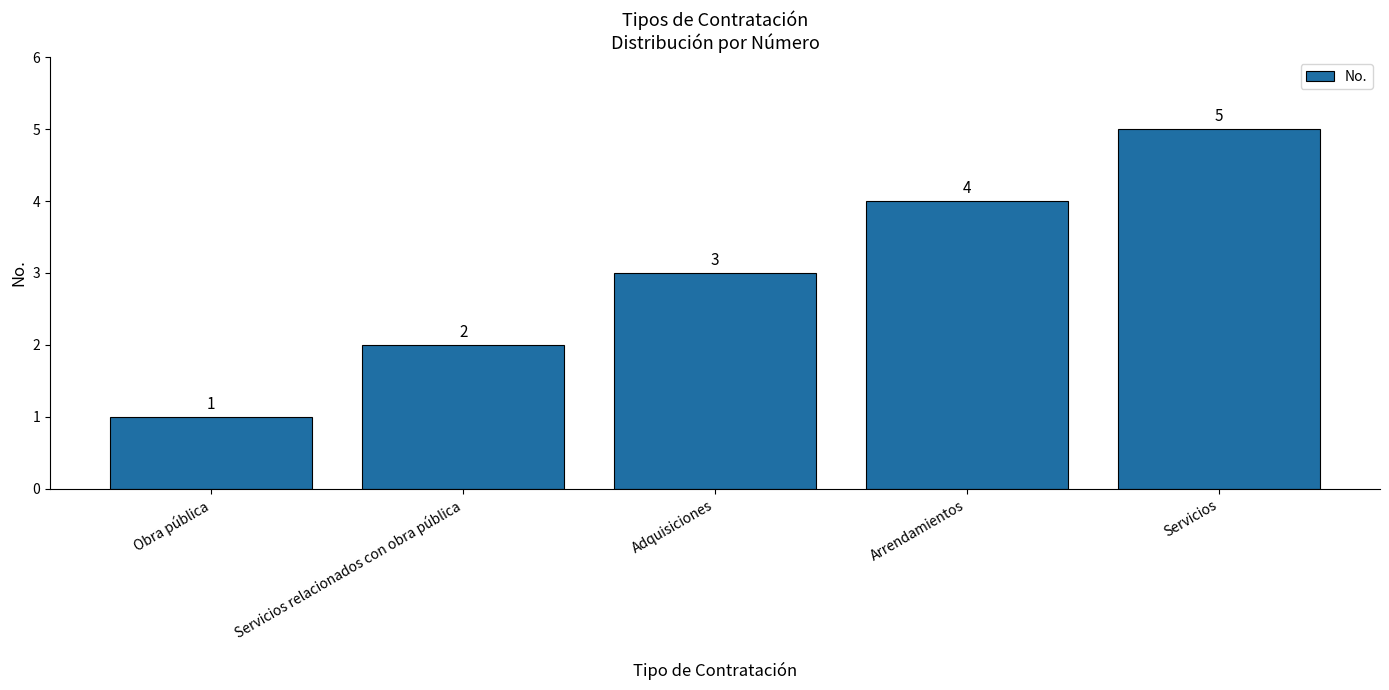

What is the maximum value shown in the chart?

5